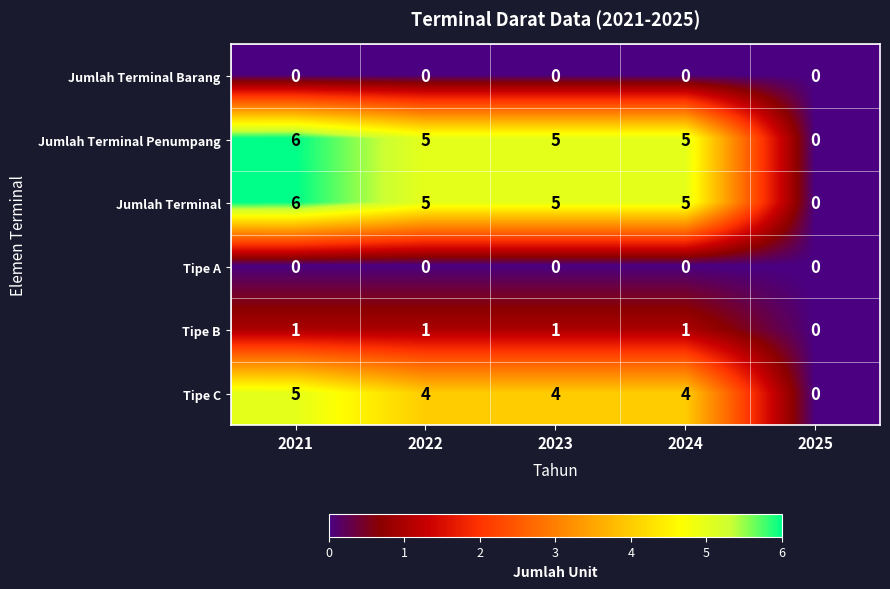

Read the Jumlah Terminal value at 2024.

5